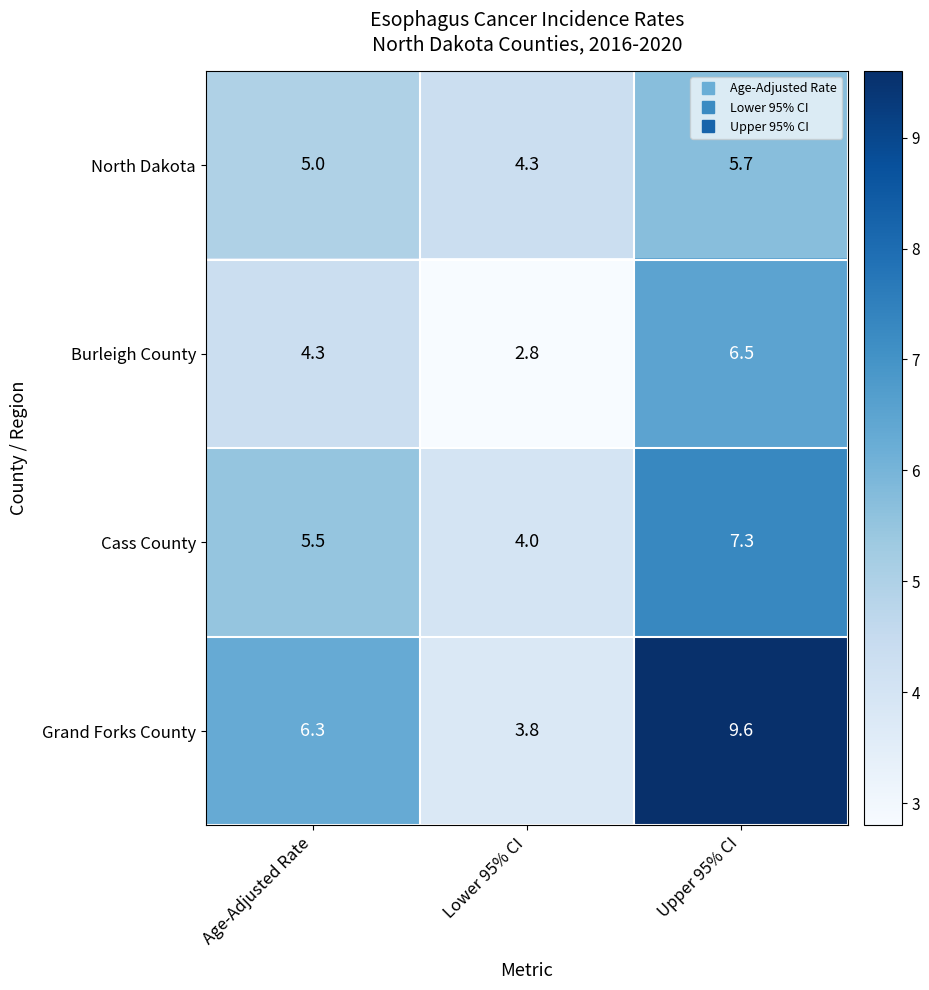

What is the total value across all series at Lower 95% CI?

14.9